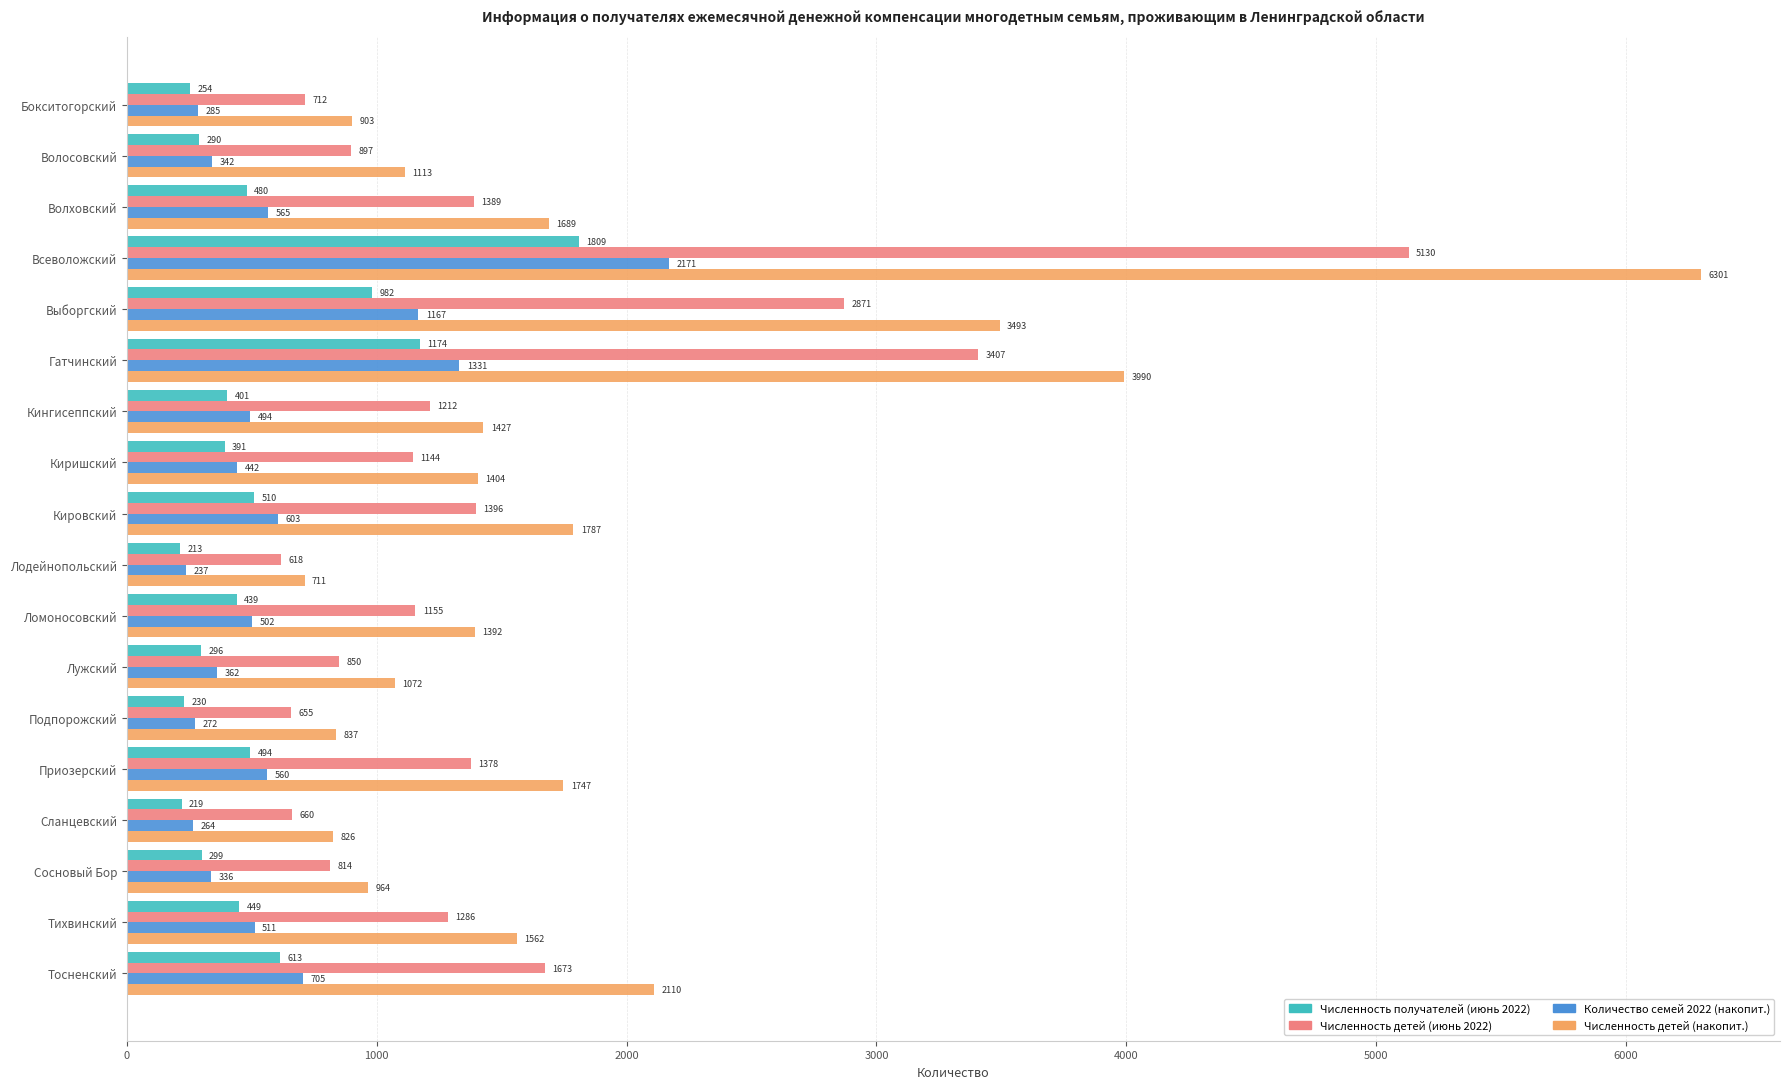

Rank the series at Лужский from highest to lowest value.

Численность детей (накопит.), Численность детей (июнь 2022), Количество семей 2022 (накопит.), Численность получателей (июнь 2022)